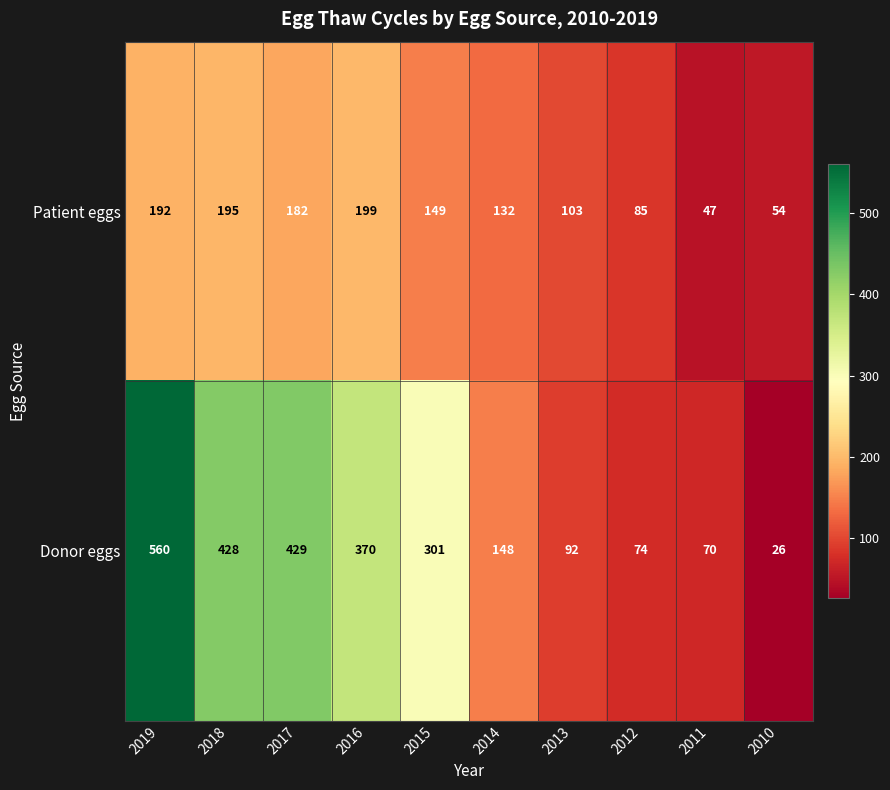

Where does the Donor eggs series first go above 301?

2019